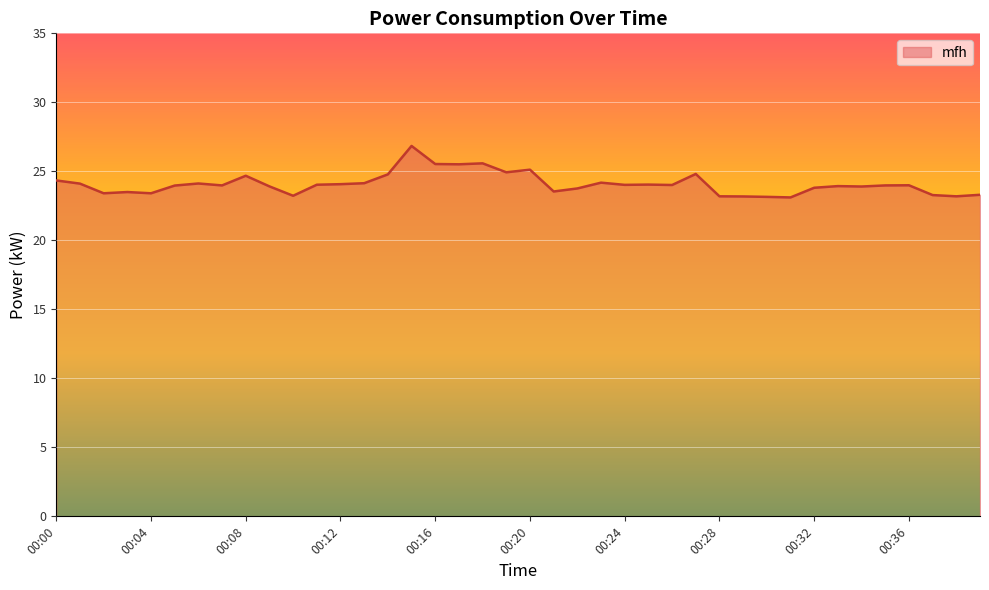

What is the difference between the maximum and minimum values?

3.7